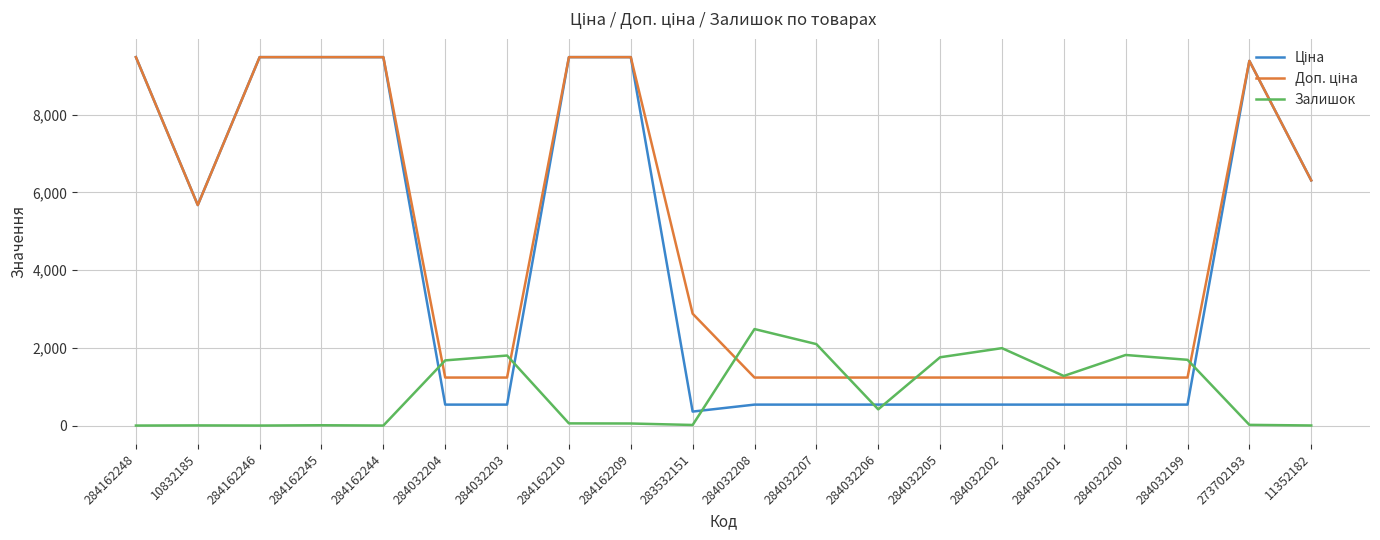

What is the maximum value shown in the chart?

9480.1